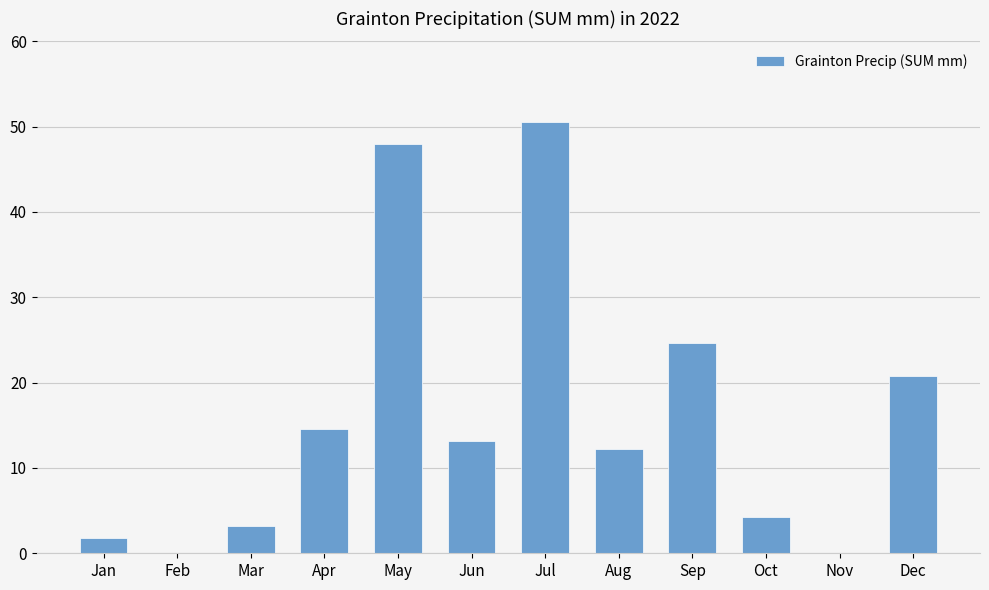

The value at Jul is 50.6. True or false?

True